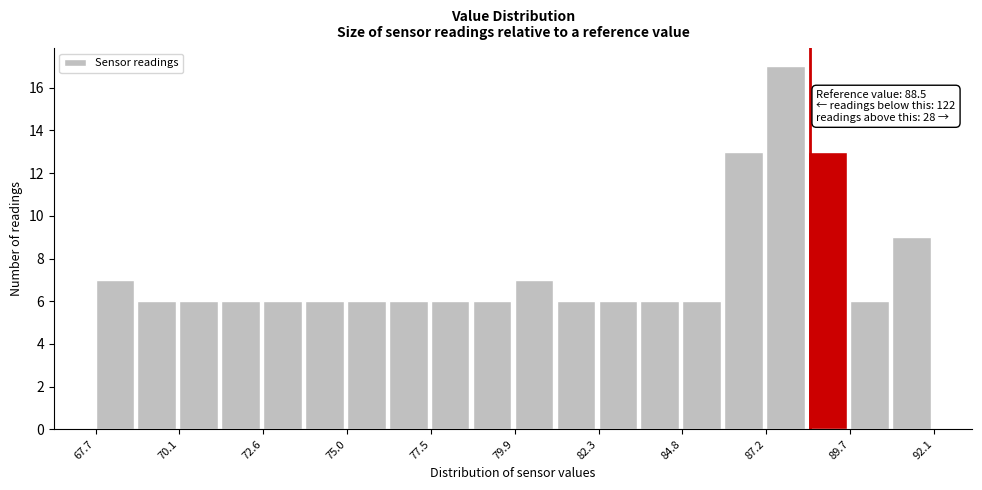

Around what value on the x-axis is the tallest bar? Give the approximate position of its centre, as read against the axis.

88.0